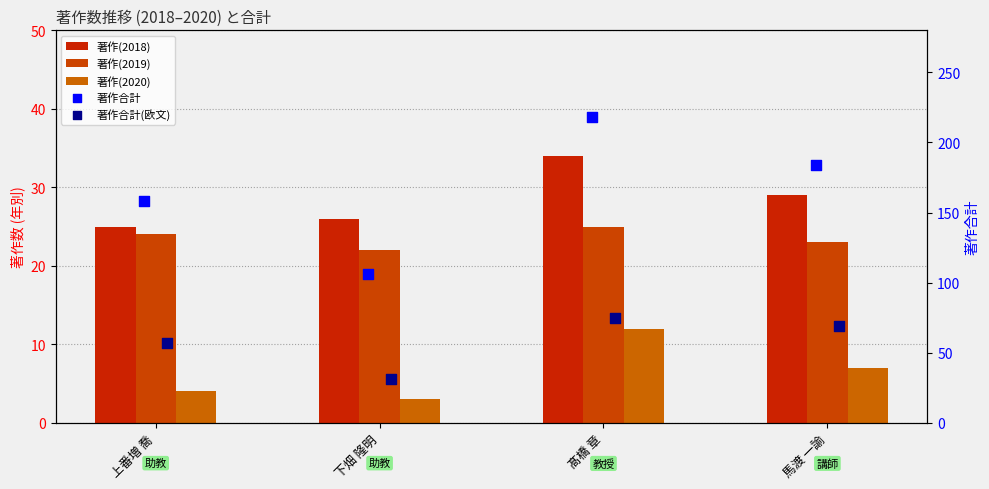

What is the total value across all series at 髙橋 章?

364